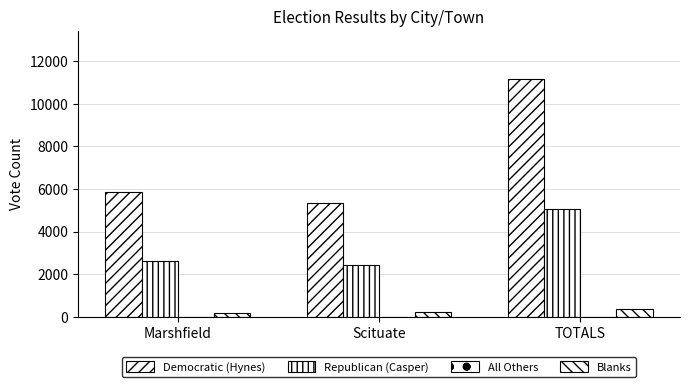

How many series are shown in this chart?

4